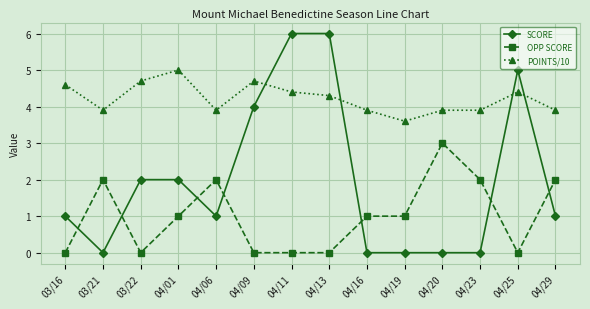

Reading left to right, extract all data points from this chart.

SCORE: 1.0	0.0	2.0	2.0	1.0	4.0	6.0	6.0	0.0	0.0	0.0	0.0	5.0	1.0
OPP SCORE: 0.0	2.0	0.0	1.0	2.0	0.0	0.0	0.0	1.0	1.0	3.0	2.0	0.0	2.0
POINTS/10: 4.6	3.9	4.7	5.0	3.9	4.7	4.4	4.3	3.9	3.6	3.9	3.9	4.4	3.9